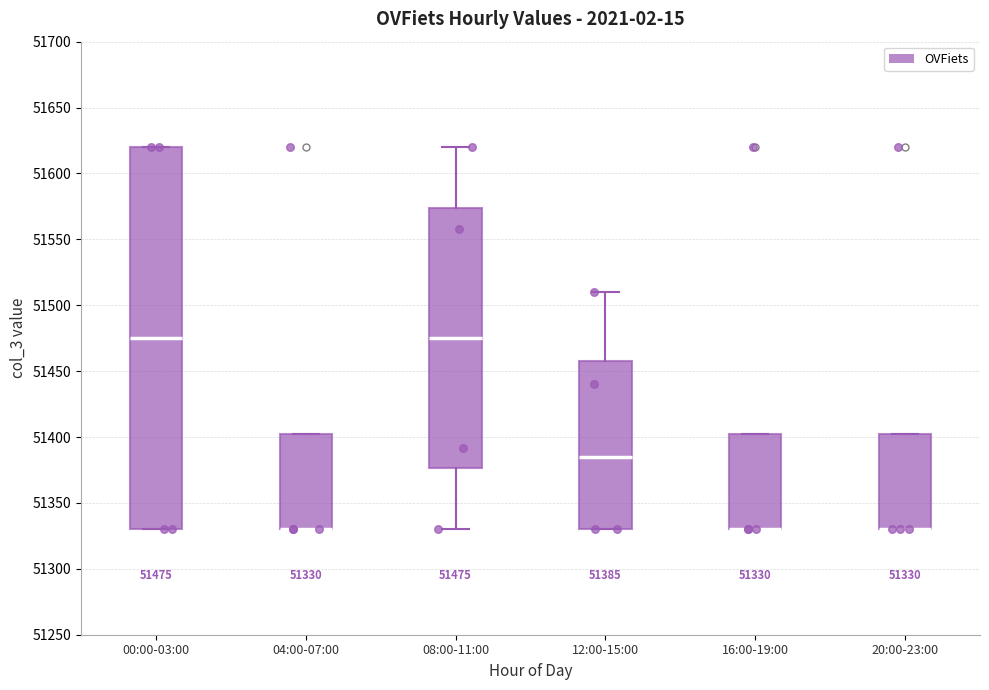

Which box is the tallest, from its lower edge to its upper edge?

00:00-03:00